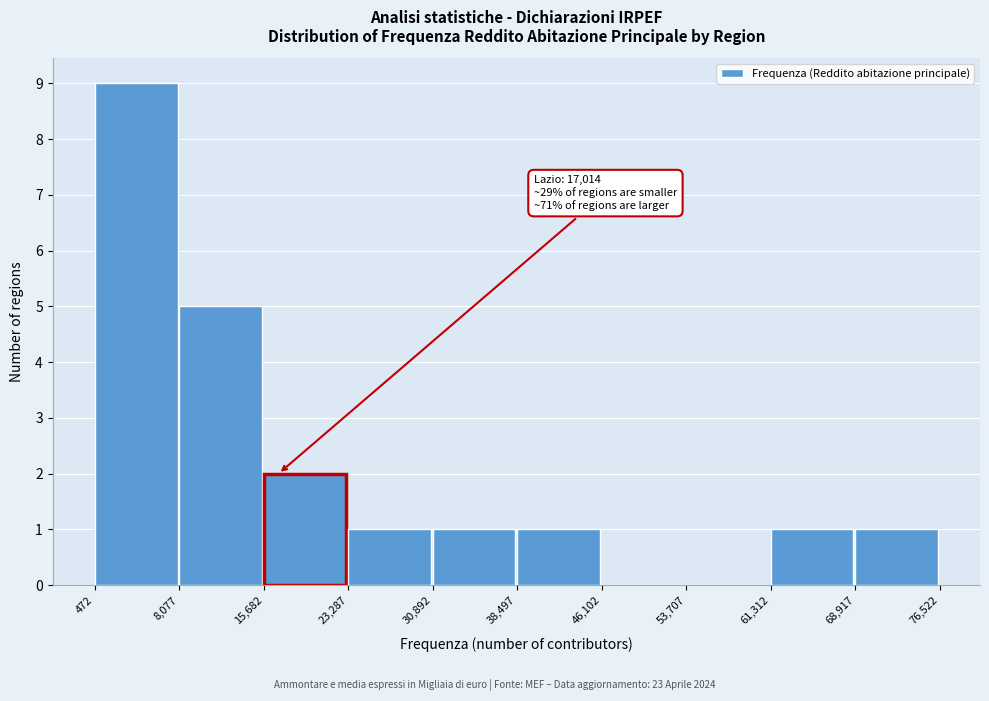

Over which range of the x-axis is the bar tallest?

472 to 8,077